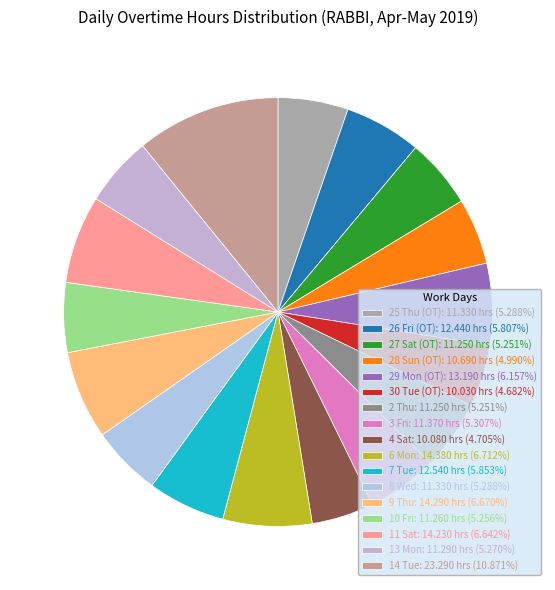

Is it true that 26 Fri (OT) is 1% of the pie?

False